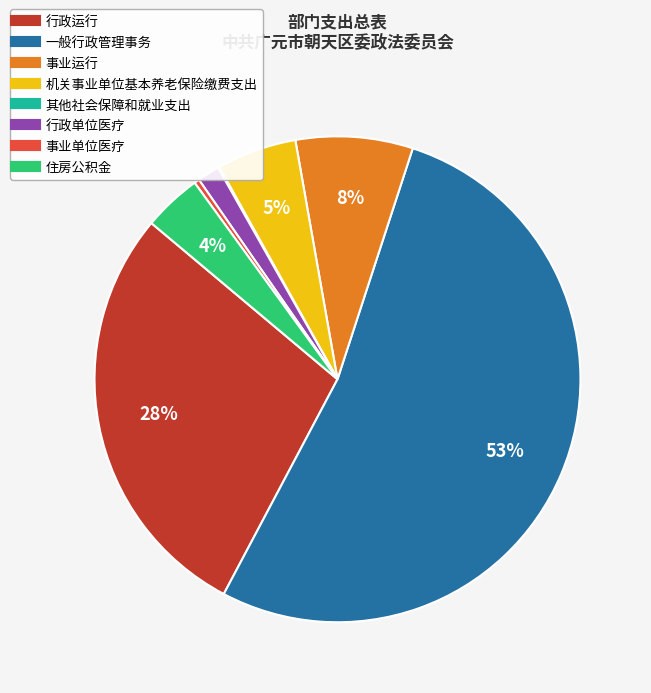

To the nearest percent, what is the combined percentage of 事业运行 and 行政运行?

36%